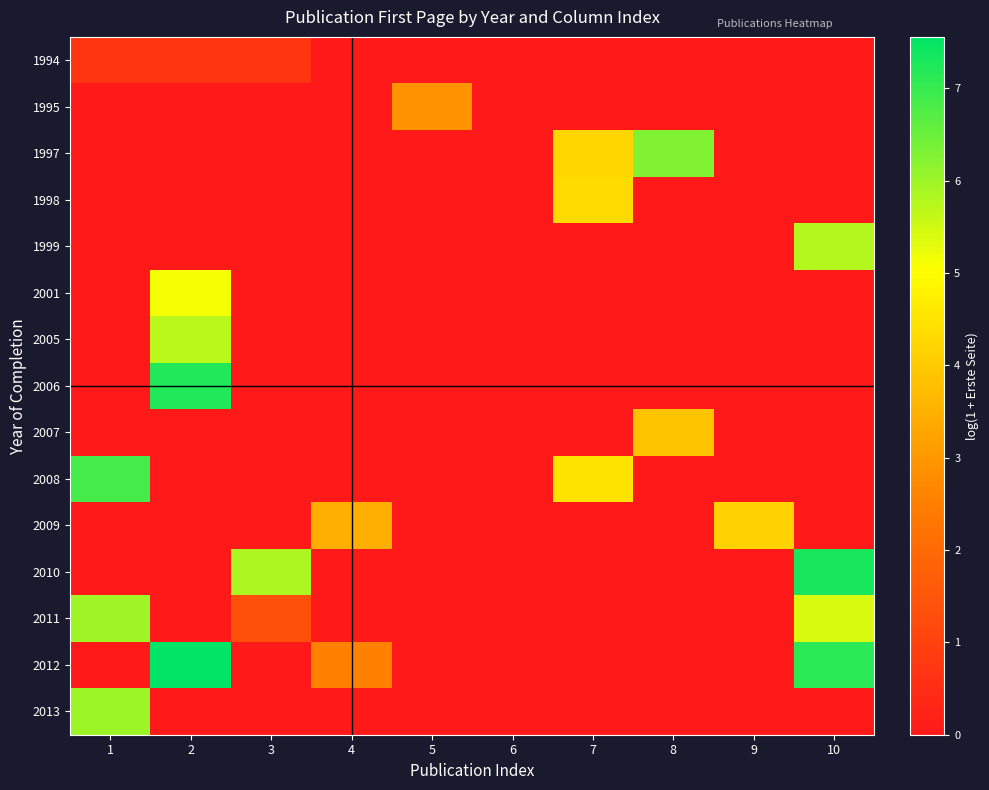

List the series in order of their peak value, lowest first.

1994, 1995, 2007, 2009, 1998, 2001, 2005, 1999, 2011, 2013, 1997, 2008, 2006, 2010, 2012